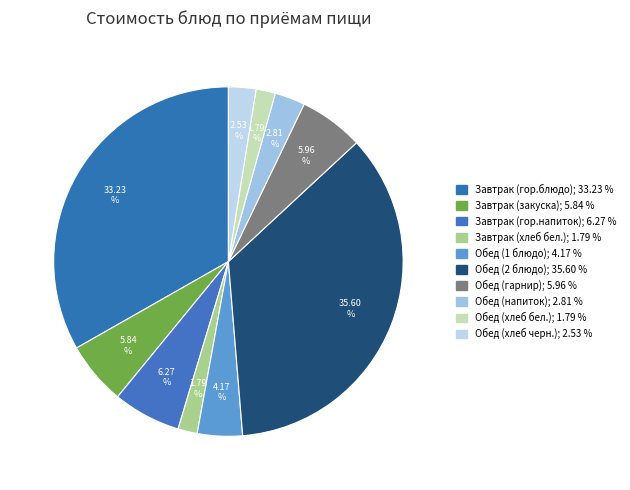

To the nearest percent, what is the combined percentage of Обед (напиток) and Обед (гарнир)?

9%